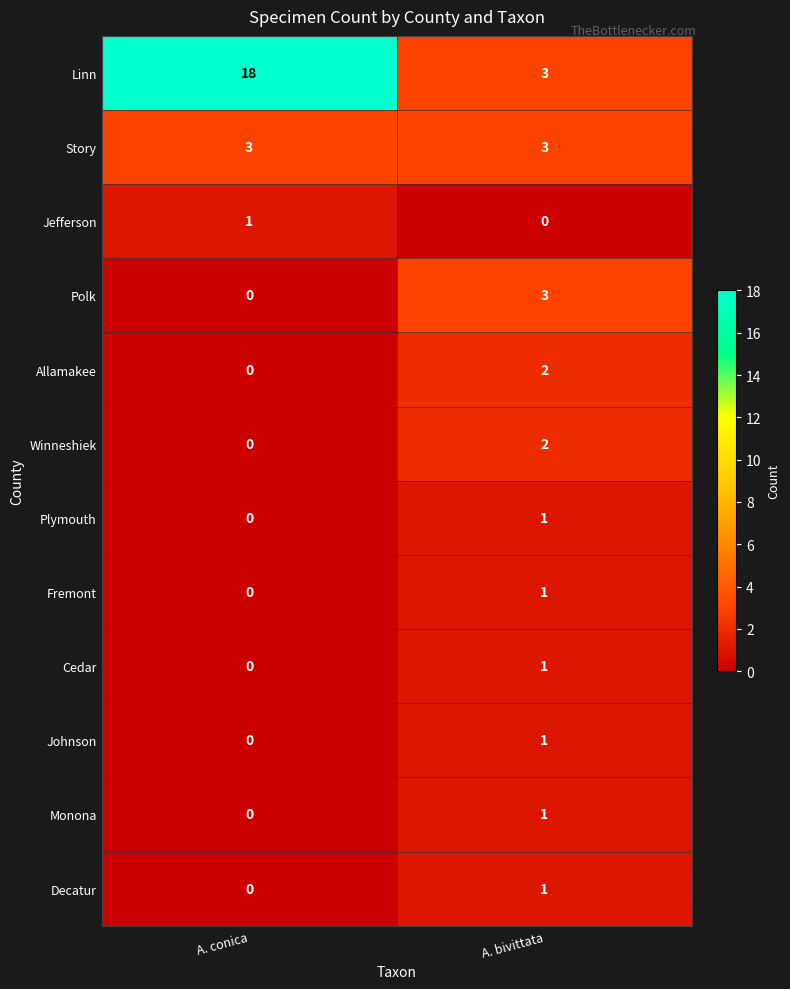

What is the difference between the maximum and minimum values in the Polk series?

3